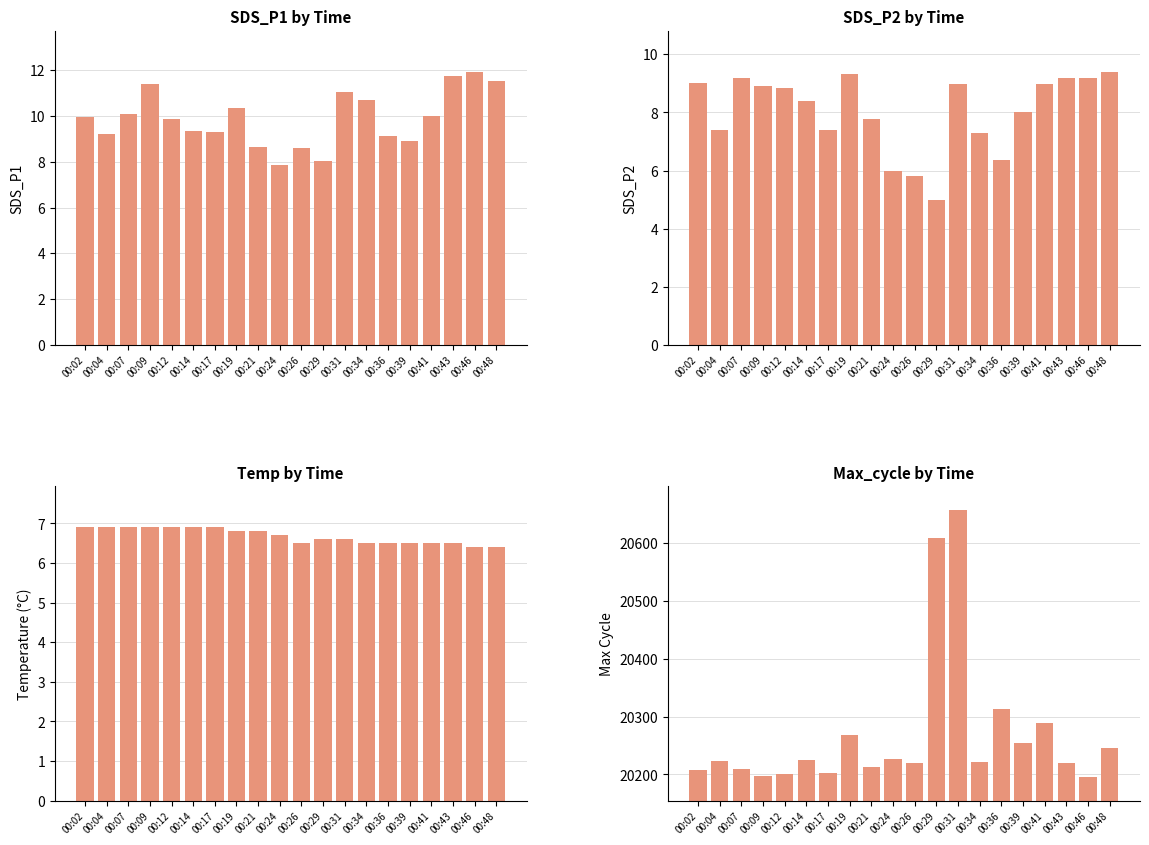

Which series has the widest spread of values?

Max_cycle